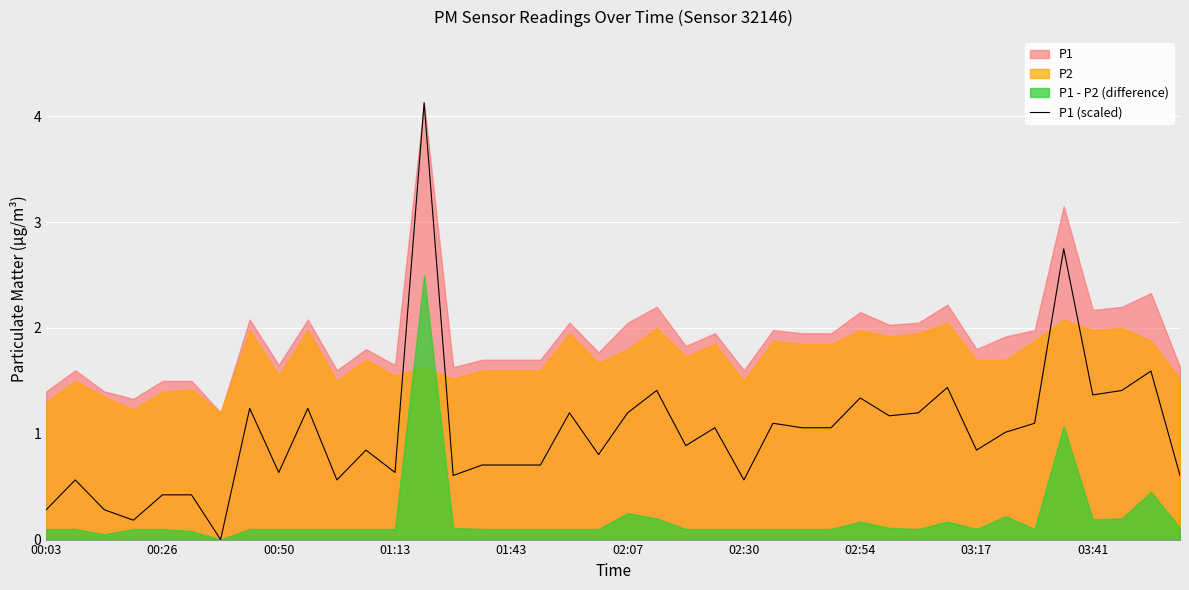

True or false: P1 (scaled) has a value of 0.6 at 02:30.

True